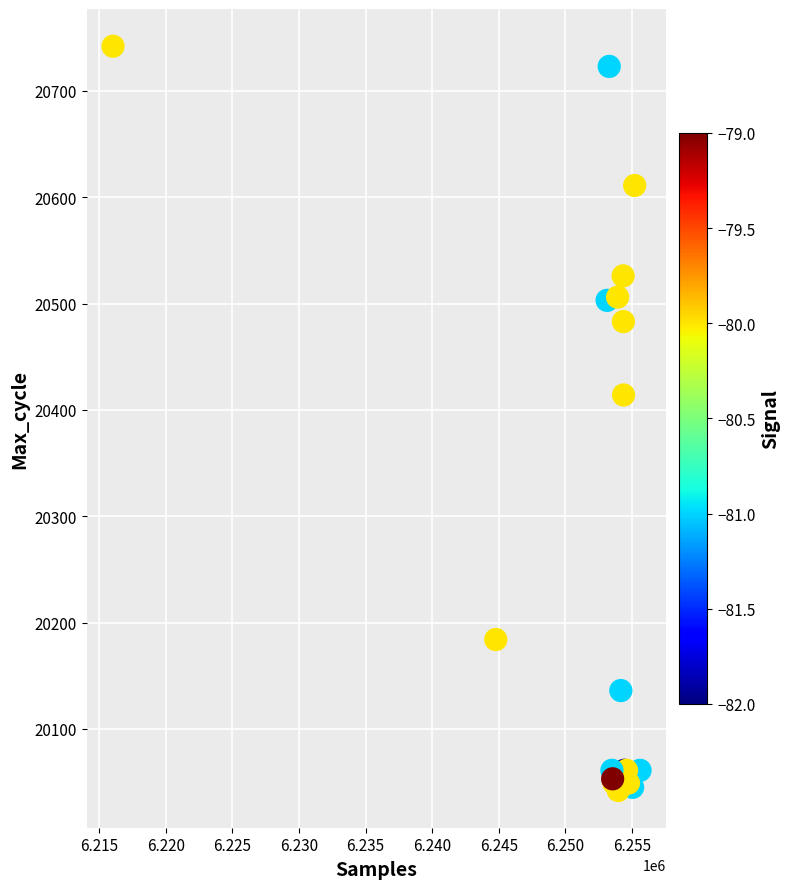

What Y value in the scatter plot is closest to 20392?

20414